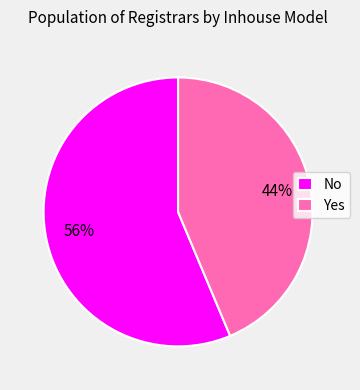

Between Yes and No, which is larger?

No